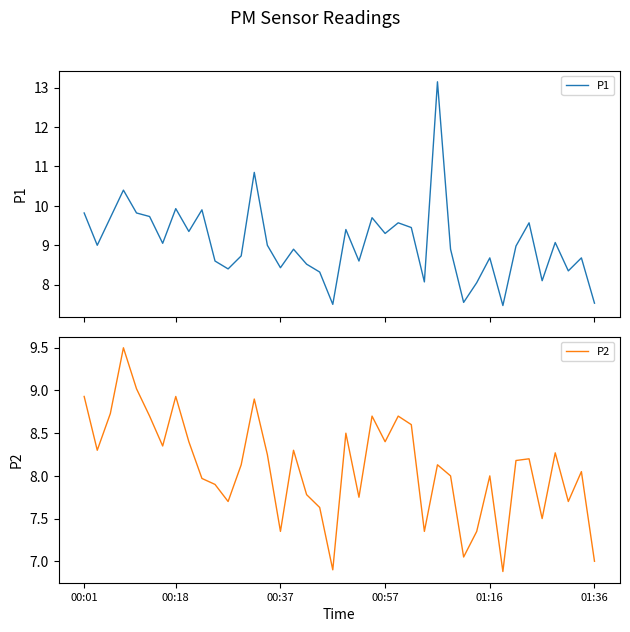

At which category is the sum across all series the highest?

27